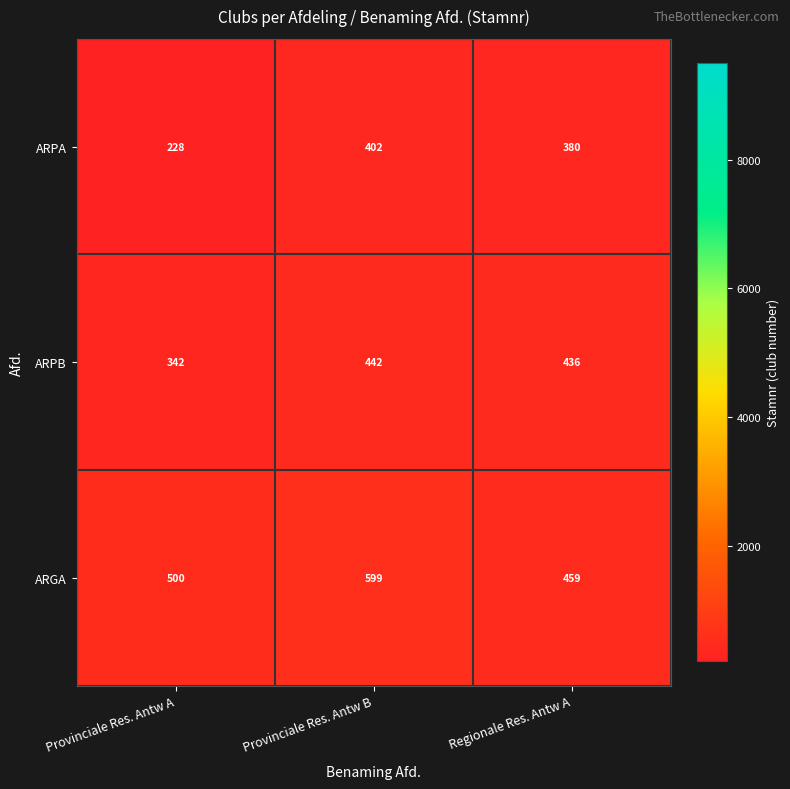

What is the maximum value for ARGA?

599